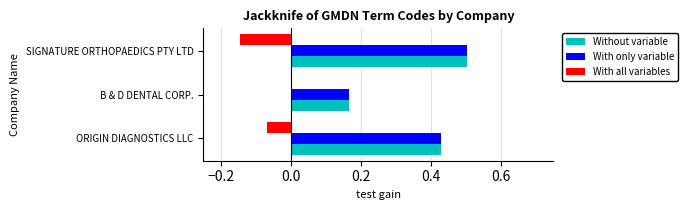

Is the value of With all variables at ORIGIN DIAGNOSTICS LLC greater than the value of With only variable at B & D DENTAL CORP.?

No